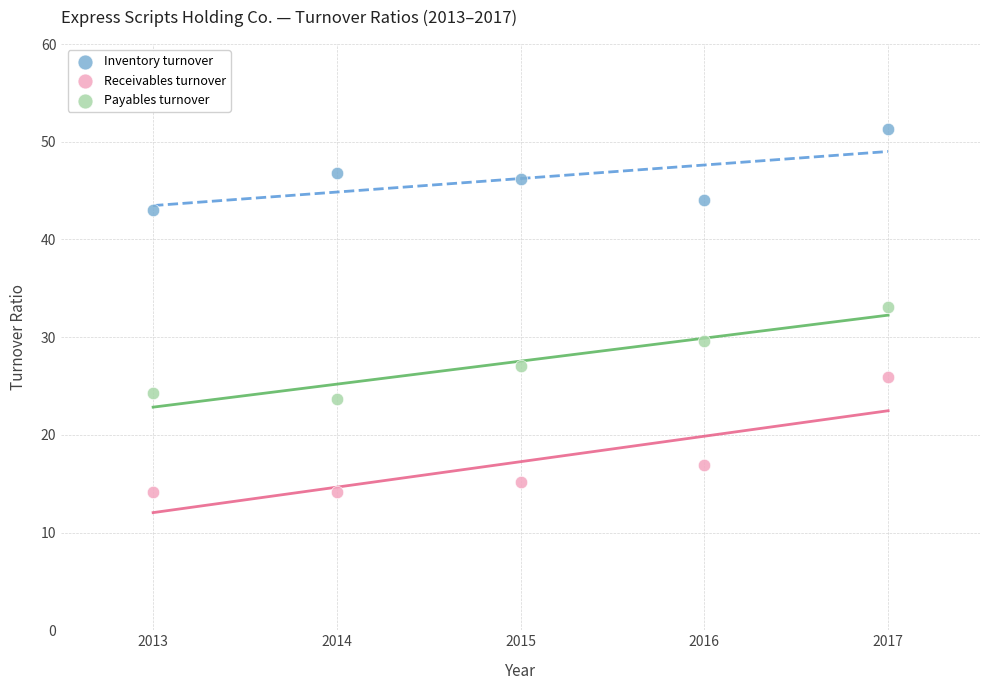

Which series contains the highest Y value?

Inventory turnover